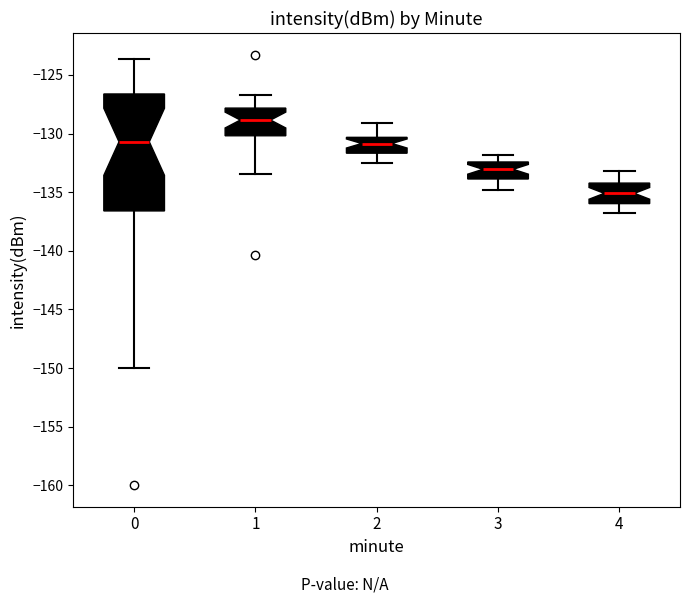

Where does the lower whisker of the box at x = 4 end on the y-axis? The values are not printed on the chart, so give them approximately, as read against the axis.

-137.0